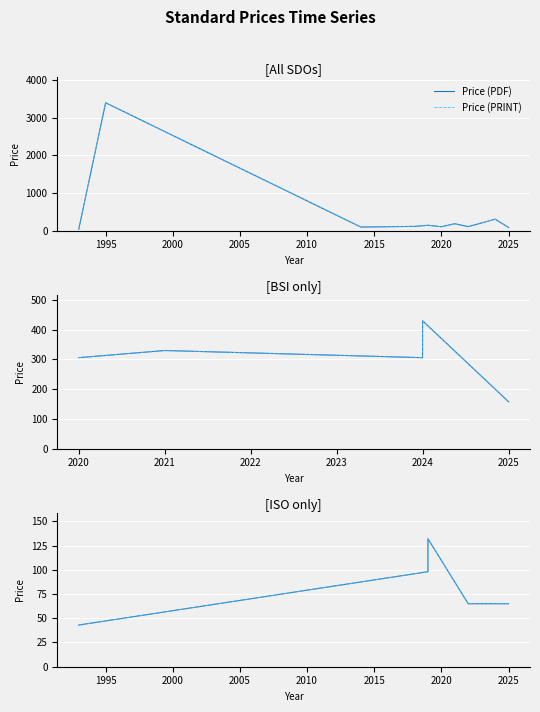

True or false: Price (PDF) and Price (PRINT) intersect in this chart.

False